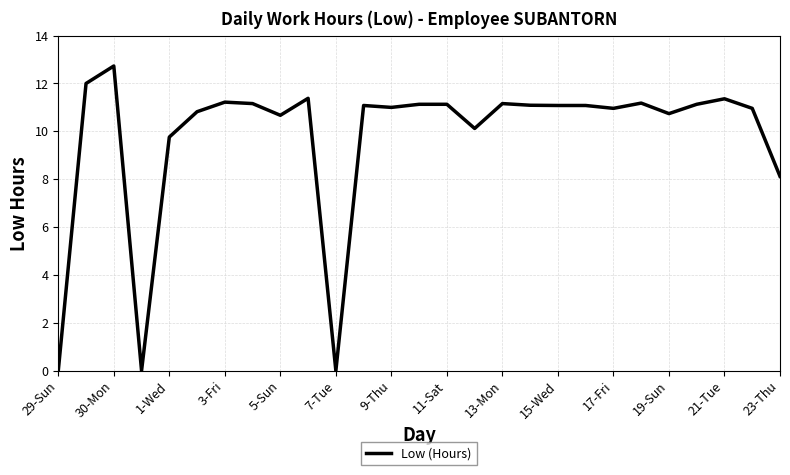

True or false: the data has more than 2 interior local peaks.

True